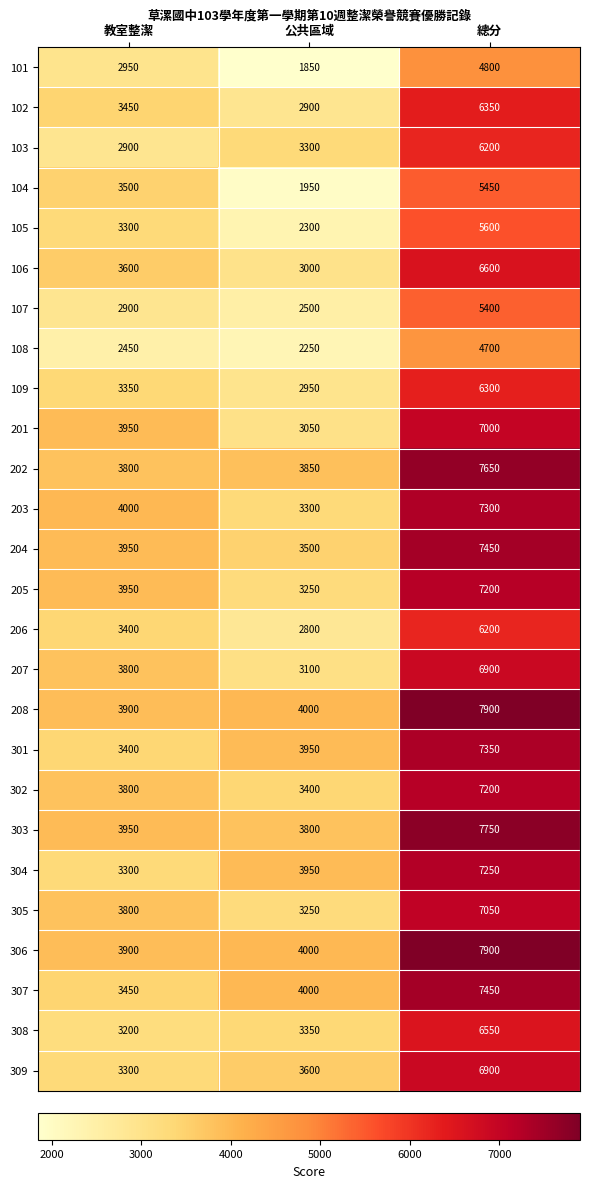

What is the spread (max minus min) of values at 總分?

3200